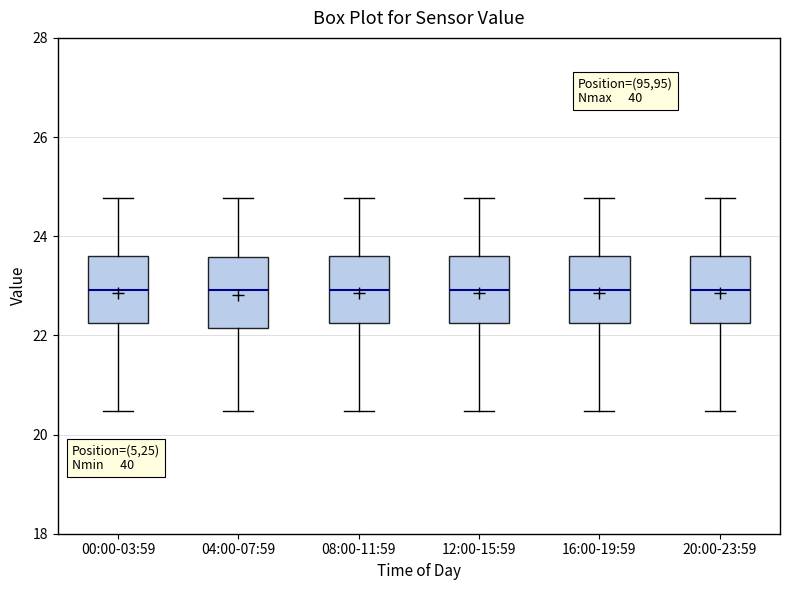

Reading left to right, transcribe this box plot: for each box, give where its median line is, the range the box spans, and where its two whiskers end, as read against the y-axis. The values are not printed on the chart, so give them approximately, as read against the axis.

00:00-03:59: median 23.0, box 22.2 to 23.6, whiskers 20.4 to 24.8
04:00-07:59: median 23.0, box 22.2 to 23.6, whiskers 20.4 to 24.8
08:00-11:59: median 23.0, box 22.2 to 23.6, whiskers 20.4 to 24.8
12:00-15:59: median 23.0, box 22.2 to 23.6, whiskers 20.4 to 24.8
16:00-19:59: median 23.0, box 22.2 to 23.6, whiskers 20.4 to 24.8
20:00-23:59: median 23.0, box 22.2 to 23.6, whiskers 20.4 to 24.8